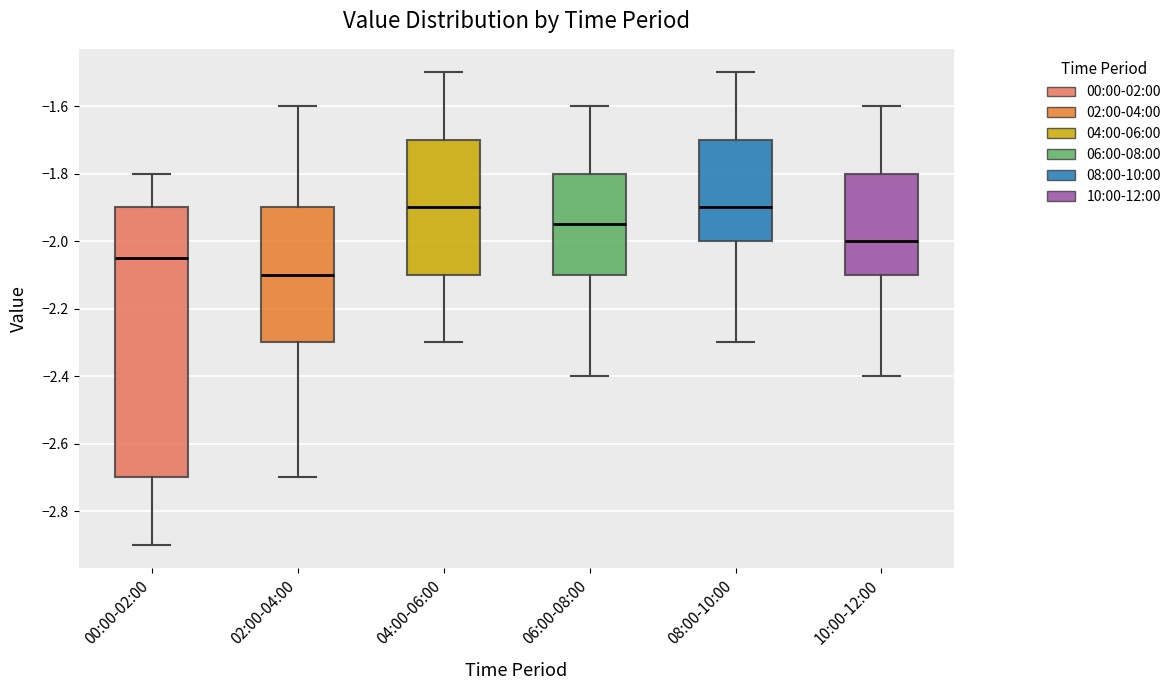

Which box's median line is the lowest?

02:00-04:00